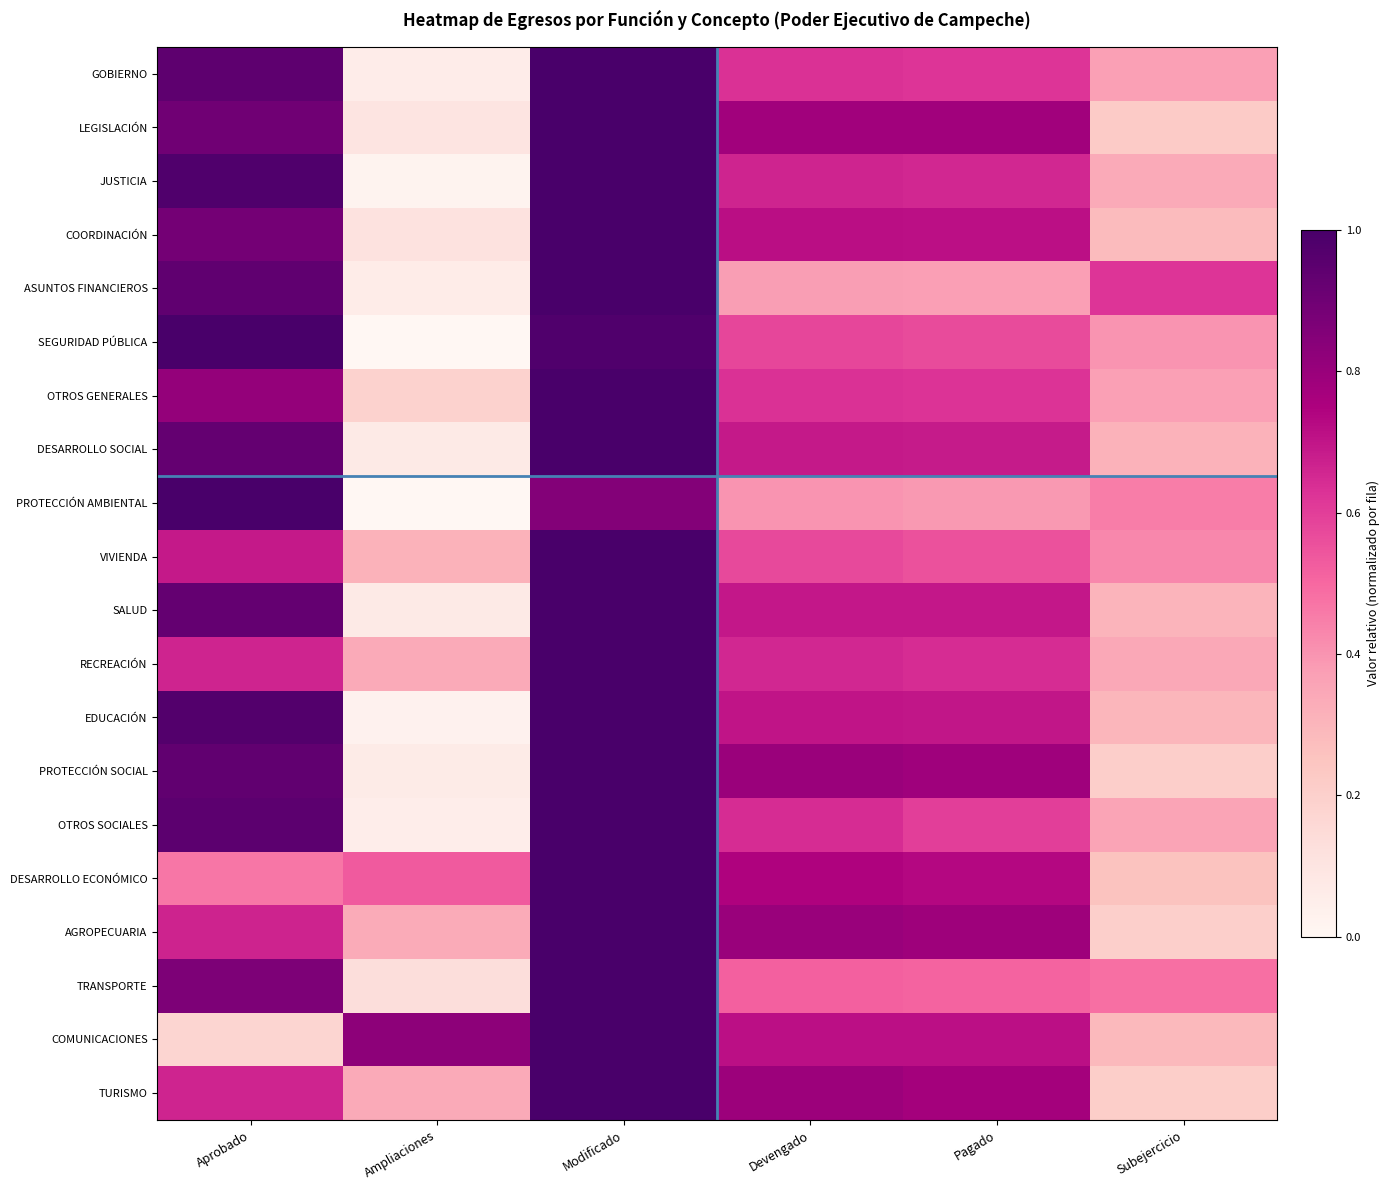

Reading right to left, what are all the values shown in this chart?

GOBIERNO: Subejercicio=0.4	Pagado=0.6	Devengado=0.6	Modificado=1.0	Ampliaciones=0.1	Aprobado=0.9
LEGISLACIÓN: Subejercicio=0.2	Pagado=0.8	Devengado=0.8	Modificado=1.0	Ampliaciones=0.1	Aprobado=0.9
JUSTICIA: Subejercicio=0.3	Pagado=0.7	Devengado=0.7	Modificado=1.0	Ampliaciones=0.0	Aprobado=1.0
COORDINACIÓN: Subejercicio=0.3	Pagado=0.7	Devengado=0.7	Modificado=1.0	Ampliaciones=0.1	Aprobado=0.9
ASUNTOS FINANCIEROS: Subejercicio=0.6	Pagado=0.4	Devengado=0.4	Modificado=1.0	Ampliaciones=0.1	Aprobado=0.9
SEGURIDAD PÚBLICA: Subejercicio=0.4	Pagado=0.6	Devengado=0.6	Modificado=1.0	Ampliaciones=-0.0	Aprobado=1.0
OTROS GENERALES: Subejercicio=0.4	Pagado=0.6	Devengado=0.6	Modificado=1.0	Ampliaciones=0.2	Aprobado=0.8
DESARROLLO SOCIAL: Subejercicio=0.3	Pagado=0.7	Devengado=0.7	Modificado=1.0	Ampliaciones=0.1	Aprobado=0.9
PROTECCIÓN AMBIENTAL: Subejercicio=0.5	Pagado=0.4	Devengado=0.4	Modificado=0.9	Ampliaciones=-0.1	Aprobado=1.0
VIVIENDA: Subejercicio=0.4	Pagado=0.6	Devengado=0.6	Modificado=1.0	Ampliaciones=0.3	Aprobado=0.7
SALUD: Subejercicio=0.3	Pagado=0.7	Devengado=0.7	Modificado=1.0	Ampliaciones=0.1	Aprobado=0.9
RECREACIÓN: Subejercicio=0.3	Pagado=0.6	Devengado=0.7	Modificado=1.0	Ampliaciones=0.3	Aprobado=0.7
EDUCACIÓN: Subejercicio=0.3	Pagado=0.7	Devengado=0.7	Modificado=1.0	Ampliaciones=0.0	Aprobado=1.0
PROTECCIÓN SOCIAL: Subejercicio=0.2	Pagado=0.8	Devengado=0.8	Modificado=1.0	Ampliaciones=0.1	Aprobado=0.9
OTROS SOCIALES: Subejercicio=0.4	Pagado=0.6	Devengado=0.6	Modificado=1.0	Ampliaciones=0.1	Aprobado=0.9
DESARROLLO ECONÓMICO: Subejercicio=0.3	Pagado=0.7	Devengado=0.7	Modificado=1.0	Ampliaciones=0.5	Aprobado=0.5
AGROPECUARIA: Subejercicio=0.2	Pagado=0.8	Devengado=0.8	Modificado=1.0	Ampliaciones=0.3	Aprobado=0.7
TRANSPORTE: Subejercicio=0.5	Pagado=0.5	Devengado=0.5	Modificado=1.0	Ampliaciones=0.1	Aprobado=0.9
COMUNICACIONES: Subejercicio=0.3	Pagado=0.7	Devengado=0.7	Modificado=1.0	Ampliaciones=0.8	Aprobado=0.2
TURISMO: Subejercicio=0.2	Pagado=0.8	Devengado=0.8	Modificado=1.0	Ampliaciones=0.3	Aprobado=0.7